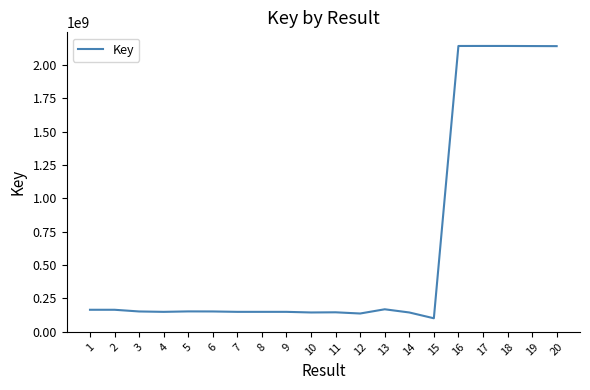

The value at 12 is 136316279. True or false?

True